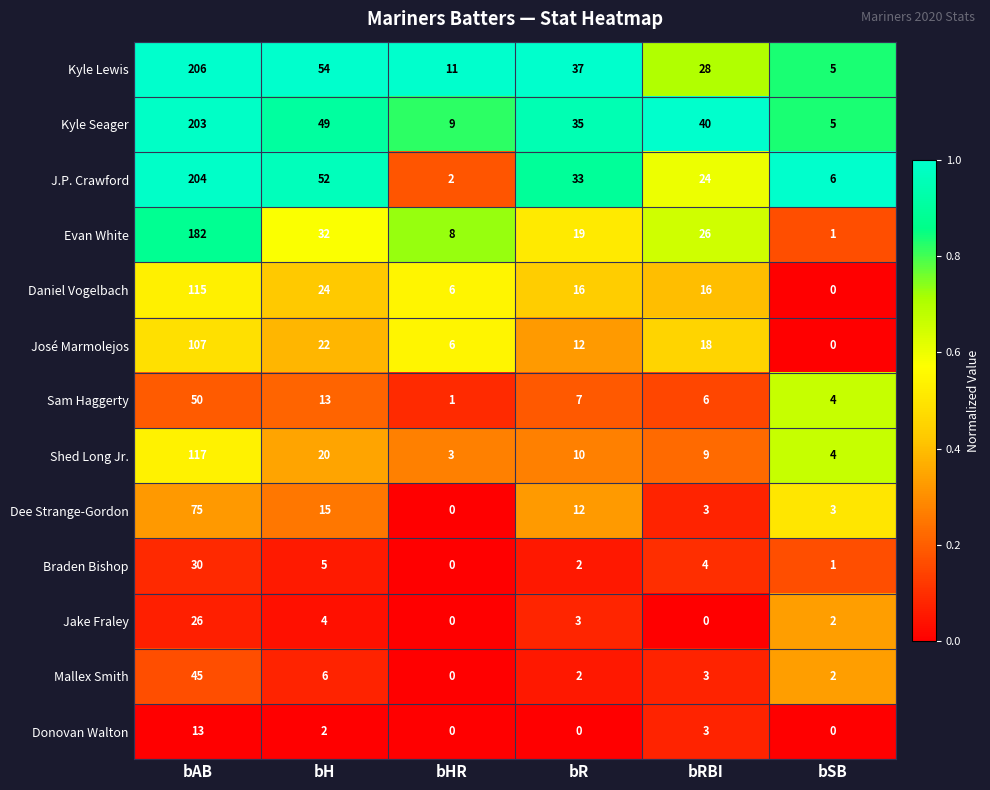

At which category is the sum across all series the highest?

bAB